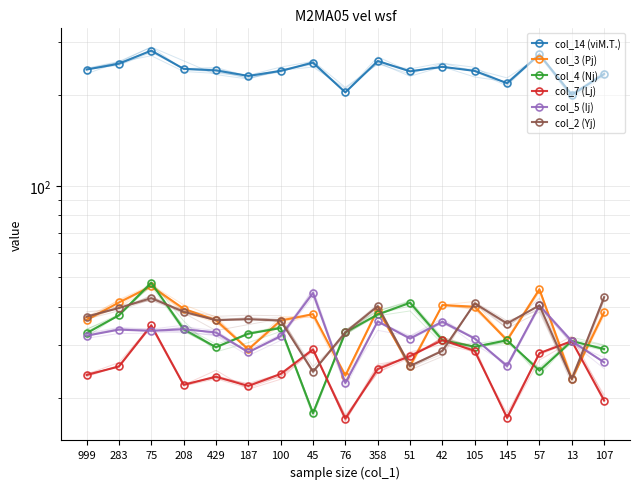

How many data points in col_2 (Yj) are less than 36?

6